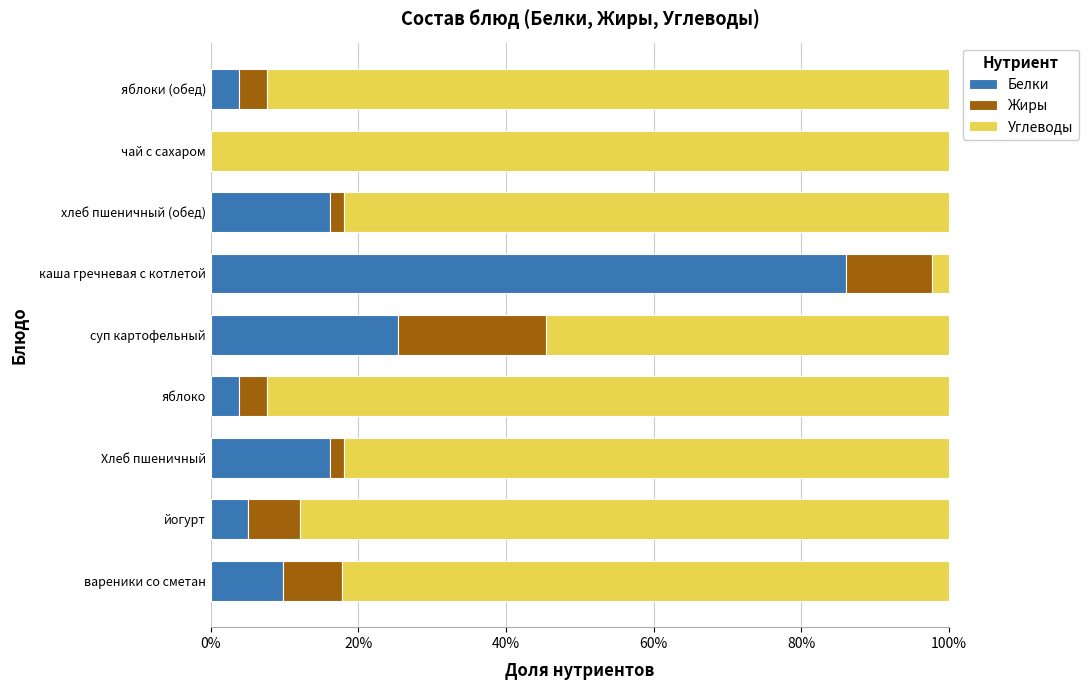

What is the total value across all series at вареники со сметан?

100.0